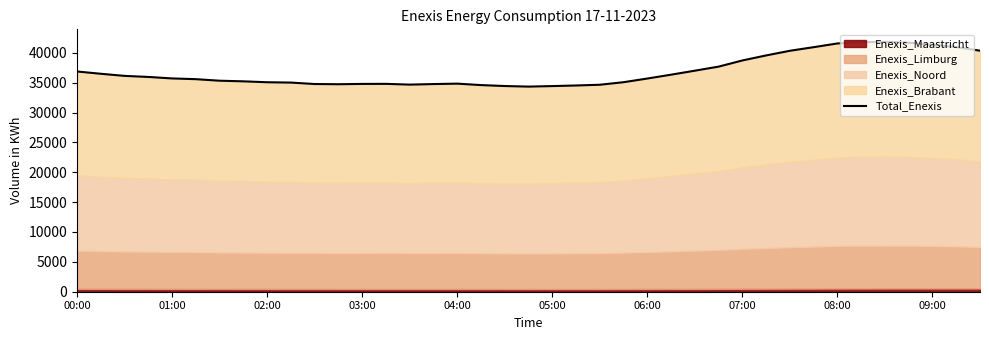

What is the value of the 38th point from the left?

40964